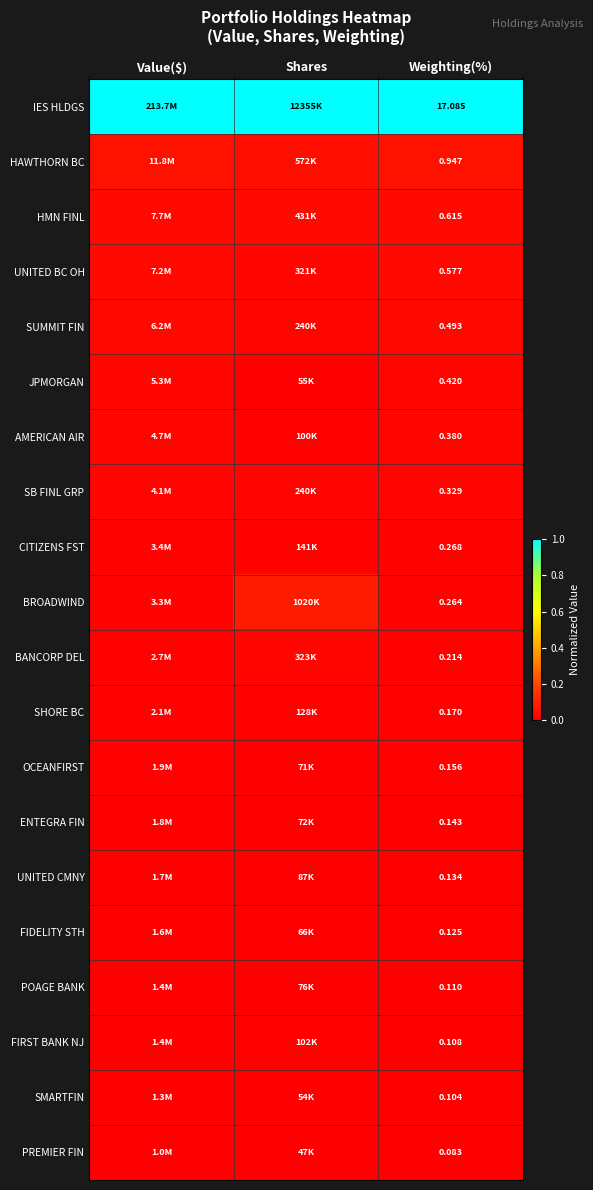

At Weighting(%), list the series in order from smallest to largest.

PREMIER FIN, SMARTFIN, FIRST BANK NJ, POAGE BANK, FIDELITY STH, UNITED CMNY, ENTEGRA FIN, OCEANFIRST, SHORE BC, BANCORP DEL, BROADWIND, CITIZENS FST, SB FINL GRP, AMERICAN AIR, JPMORGAN, SUMMIT FIN, UNITED BC OH, HMN FINL, HAWTHORN BC, IES HLDGS